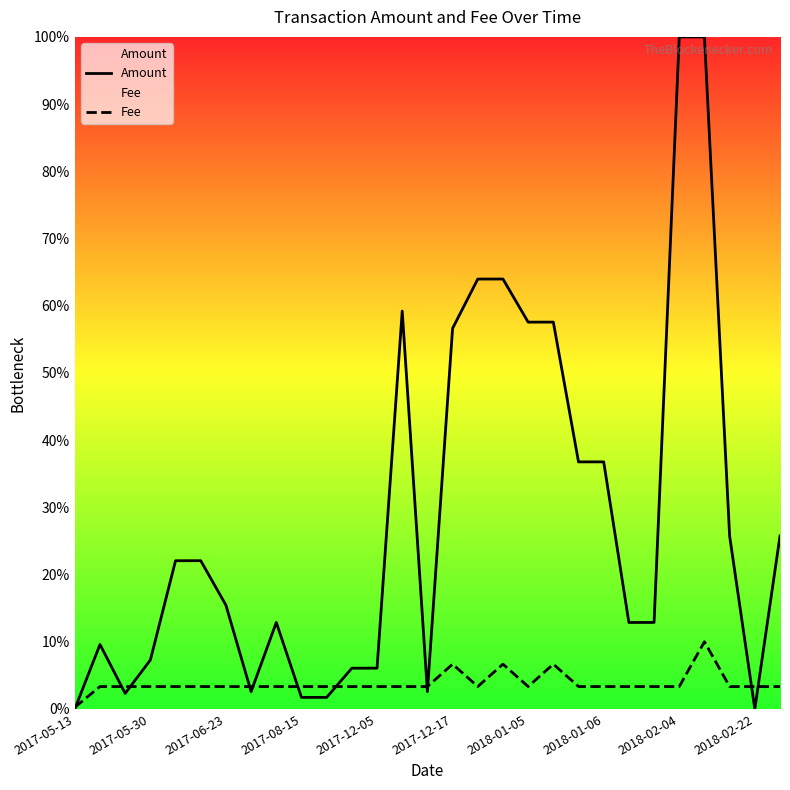

Where is Fee nearest to the value 0?

2017-05-13